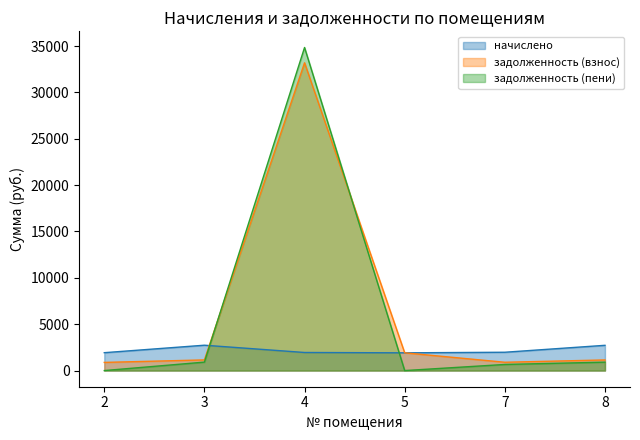

Where do задолженность (взнос) and начислено first cross each other?

3 and 4